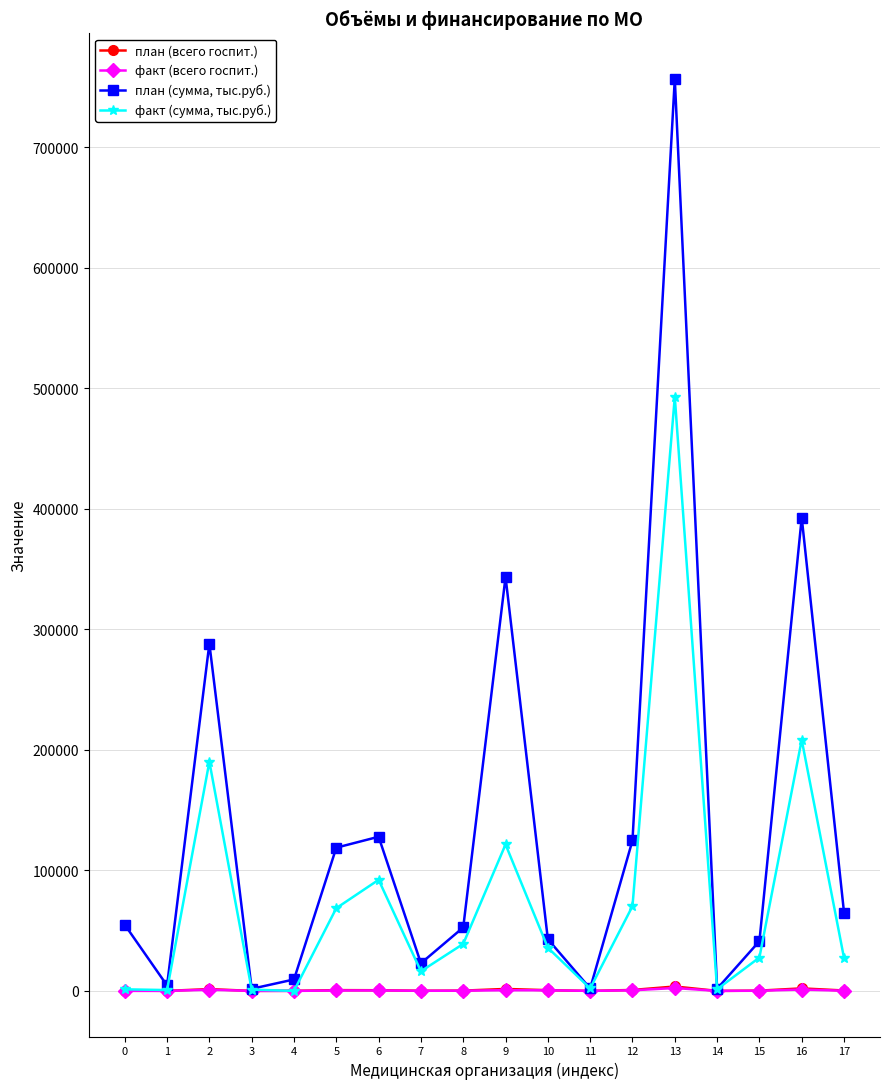

Rank the series by their maximum value, from highest to lowest.

план (сумма, тыс.руб.), факт (сумма, тыс.руб.), план (всего госпит.), факт (всего госпит.)